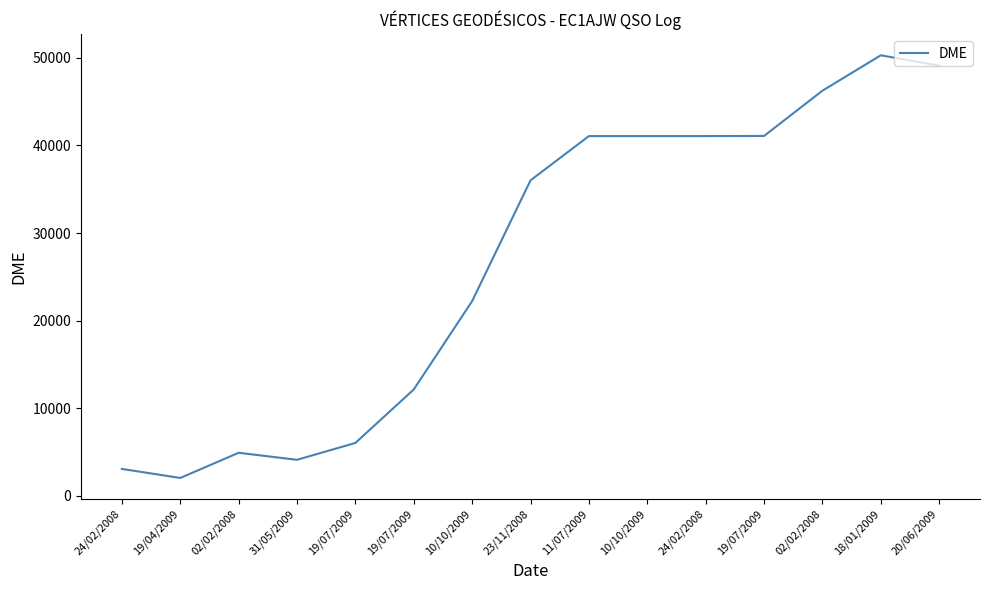

Is it true that the value at 24/02/2008 is 41069?

True